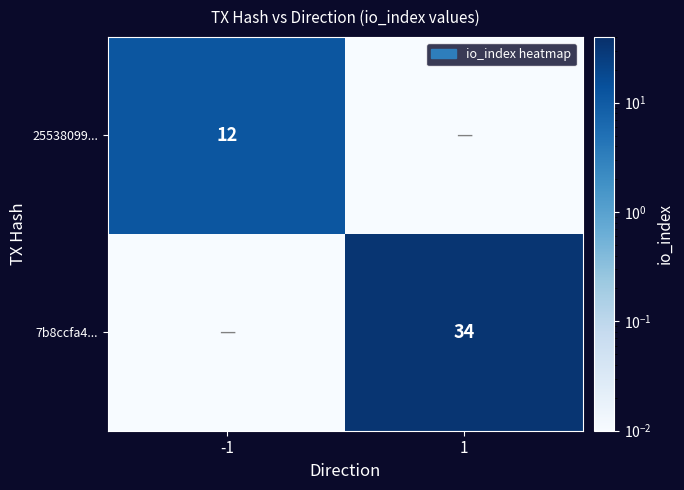

List the labels in order of 25538099... value, largest first.

-1, 1